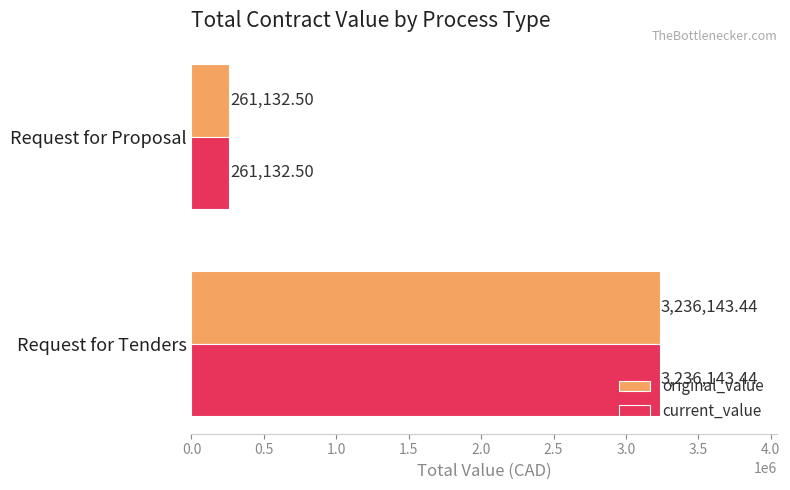

At which category does the chart reach its minimum across all series?

Request for Proposal